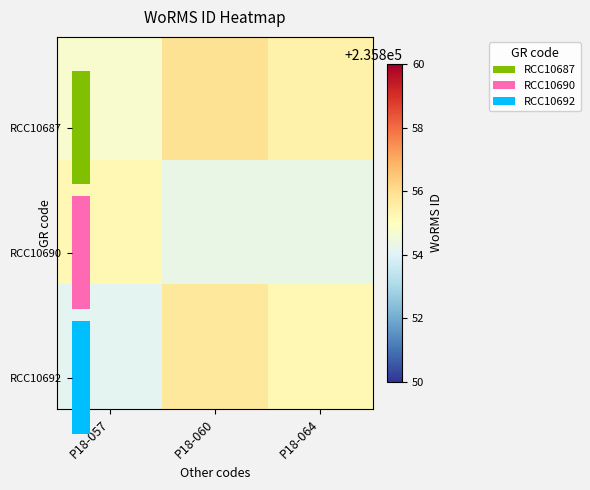

Which has a higher value, P18-057 or P18-064?

P18-064